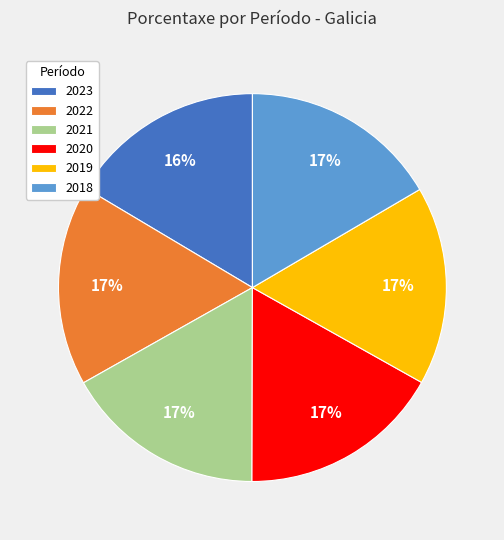

Count the number of slices in the pie.

6